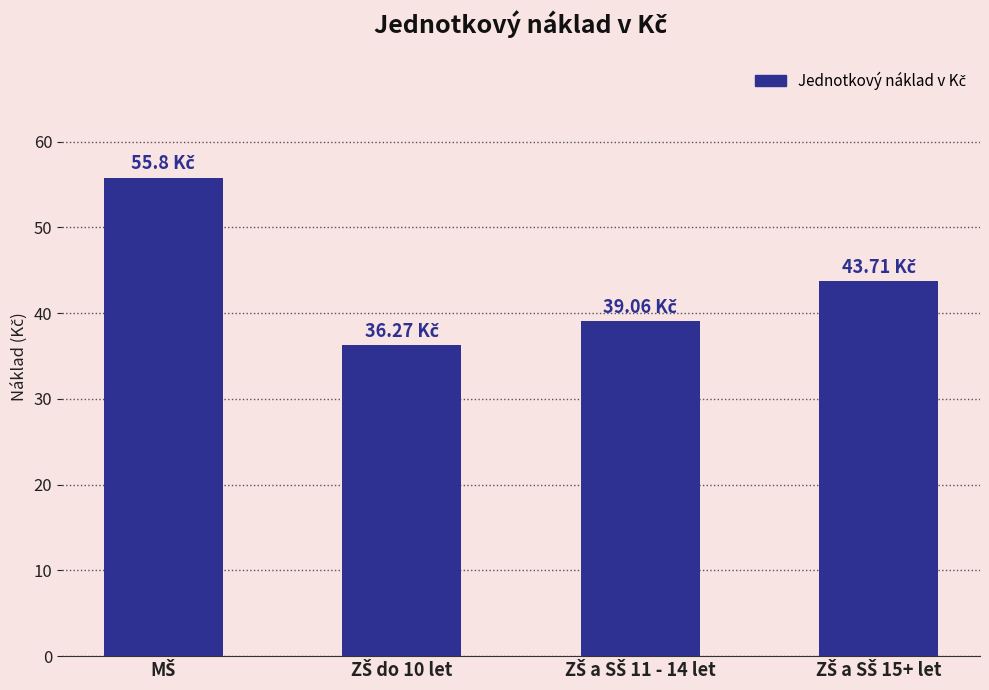

How many data points are above 43?

2